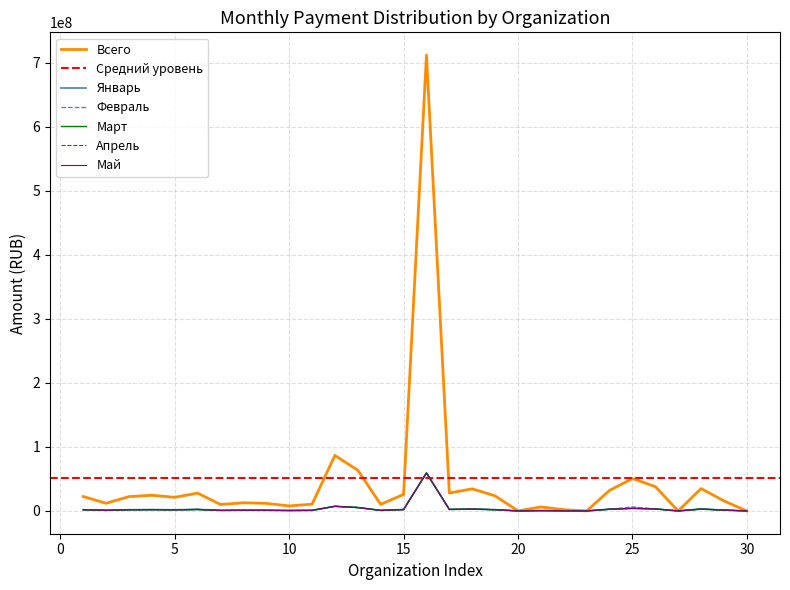

At which category does janvier reach its first local valley?

2